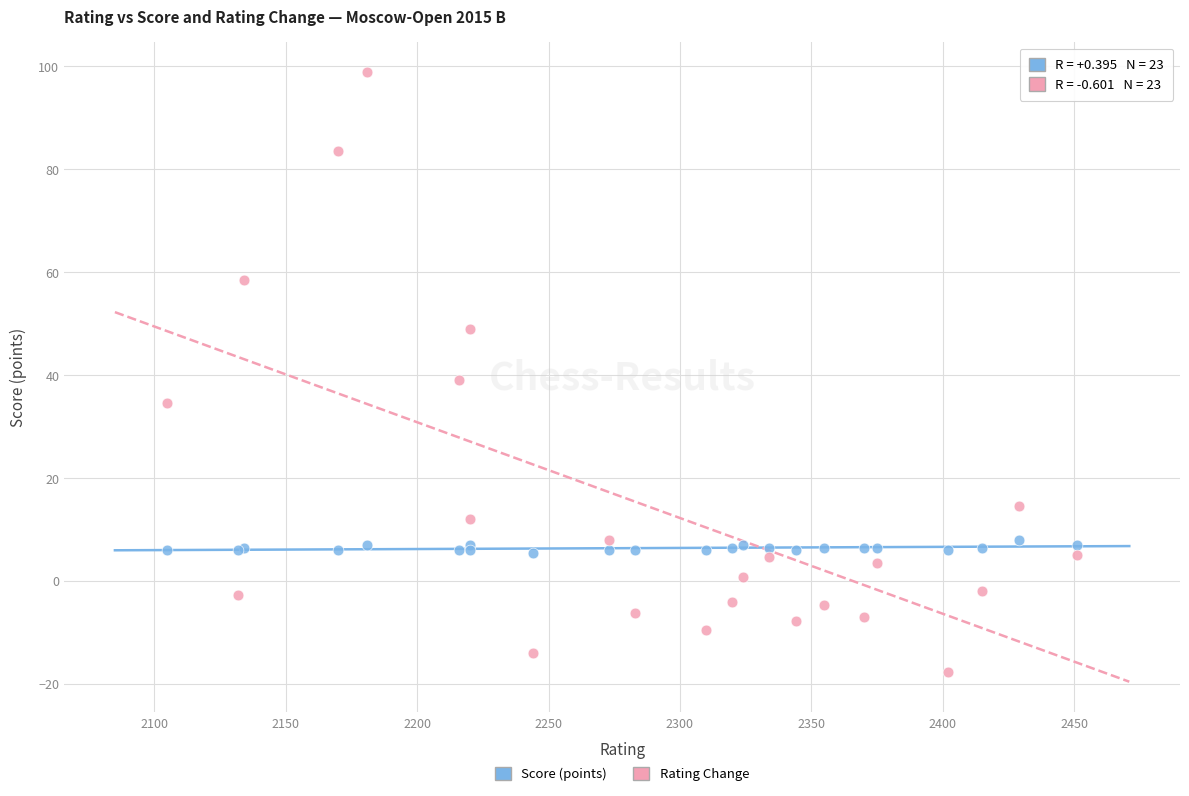

Which series has the widest spread of Y values?

Rating Change